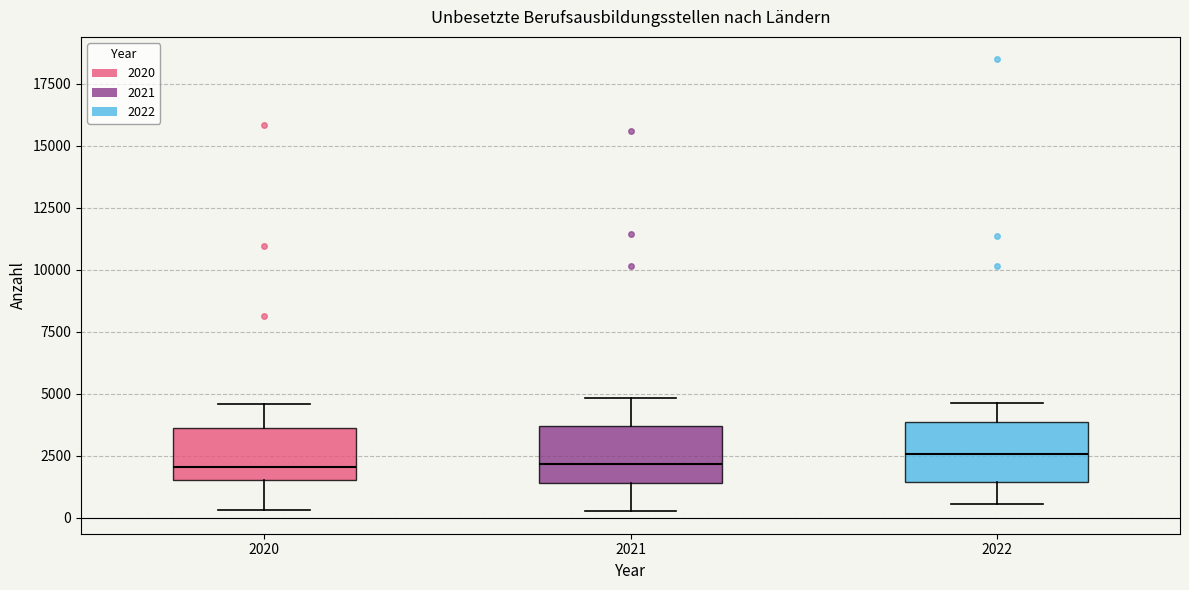

Where does the median line of the box at x = 2020 sit on the y-axis? The values are not printed on the chart, so give them approximately, as read against the axis.

2000